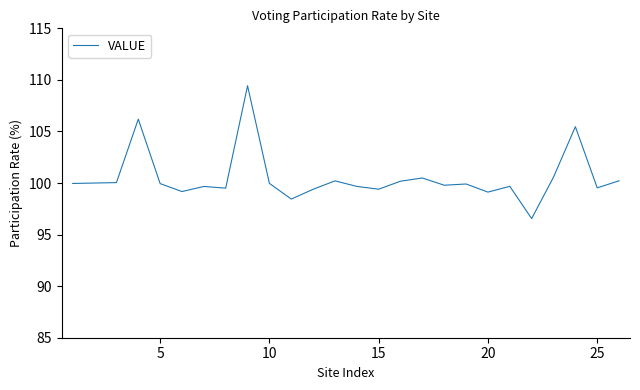

What is the smallest value displayed?

96.6